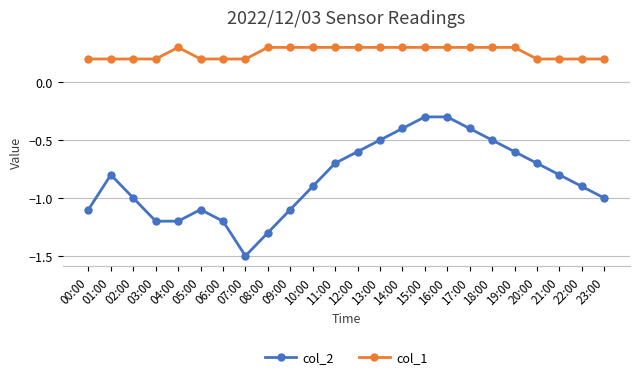

What is the sum of the col_1 values at 22:00 and 07:00?

0.4